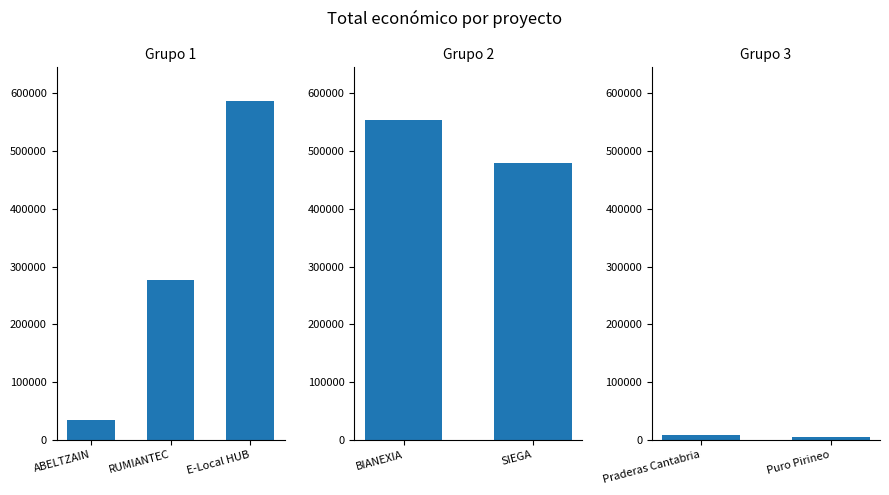

How many data points are above 276794?

3